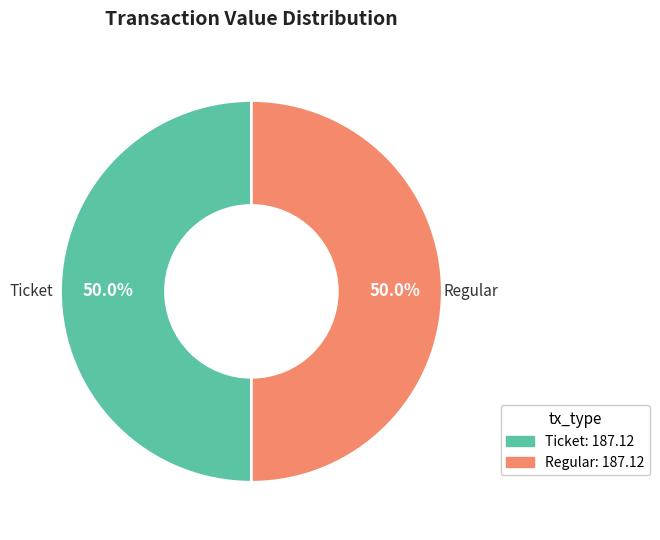

Combined, what portion of the pie is Ticket and Regular?

100.0%